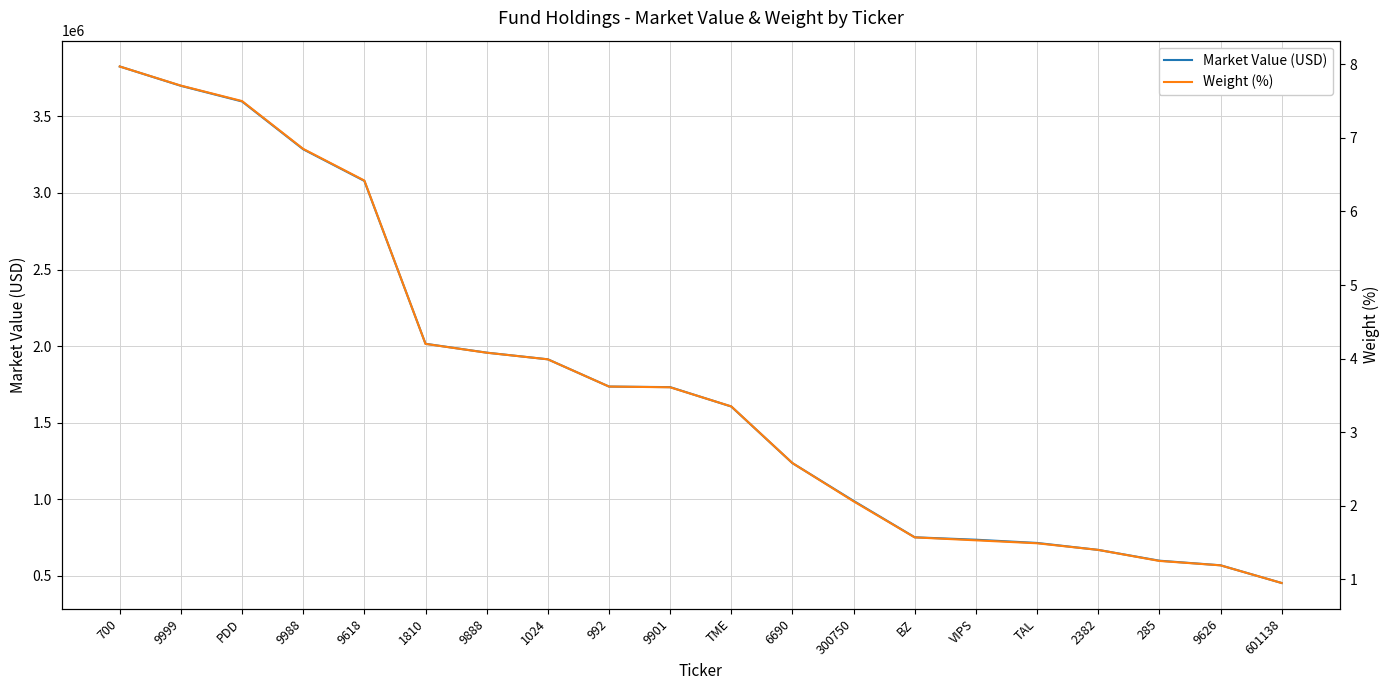

Rank the series by their average value, from lowest to highest.

Weight (%), Market Value (USD)